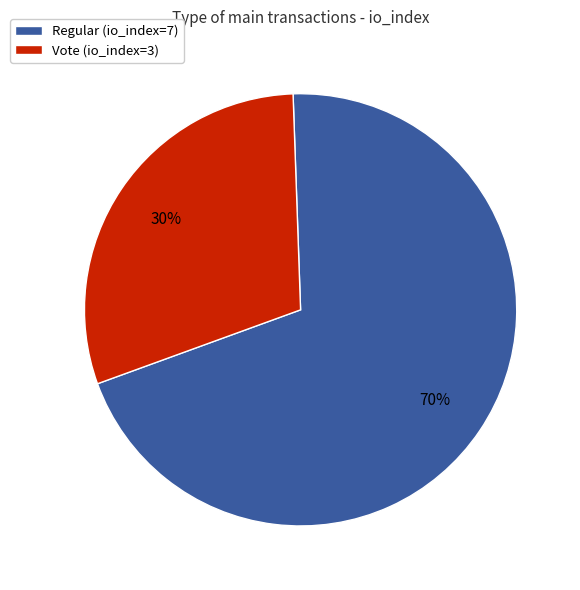

Is there any slice that represents more than half of the pie?

Yes